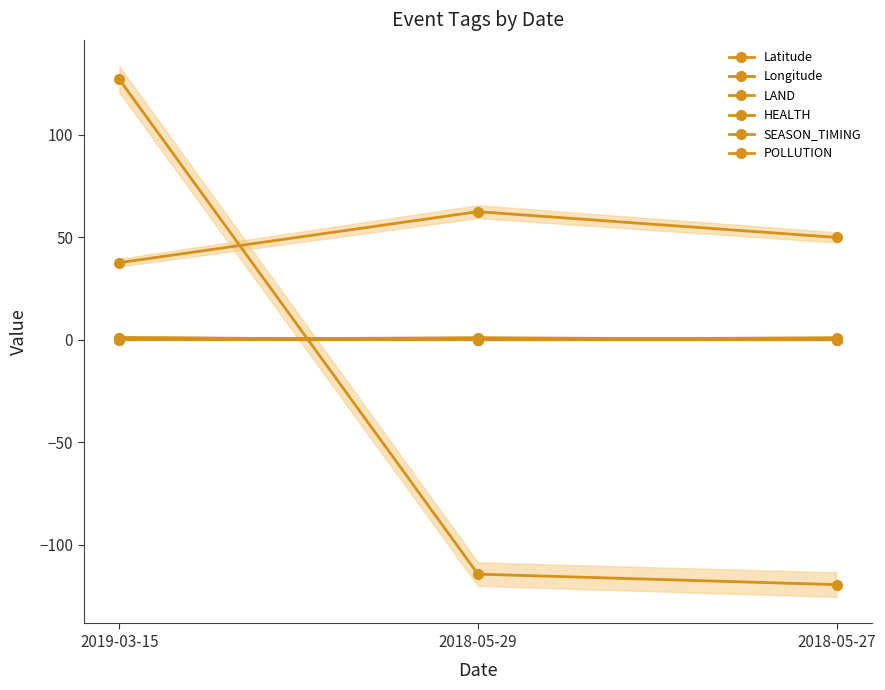

What is the total value across all series at 2018-05-27?

-68.6